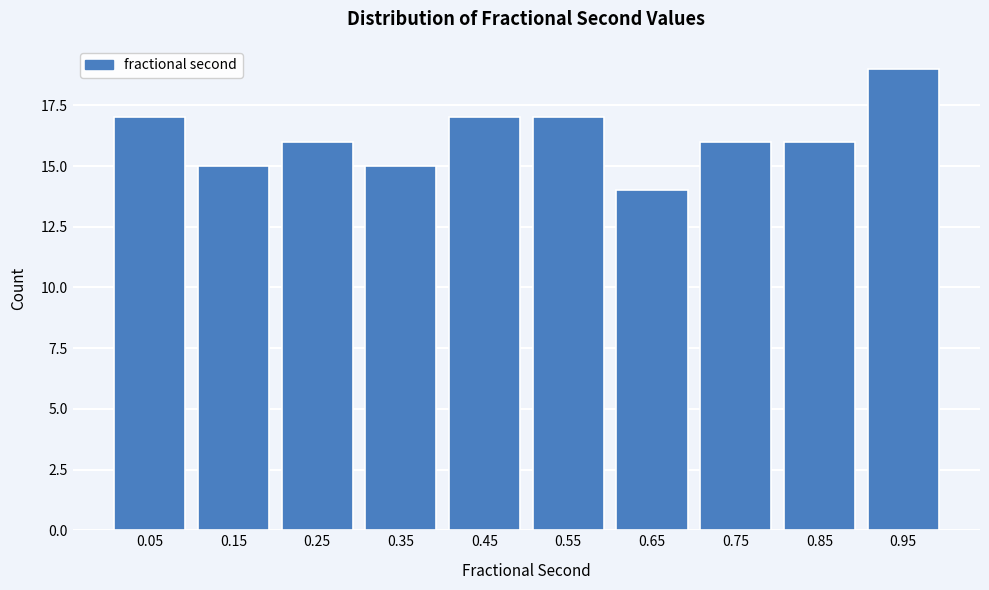

Reading right to left, list all the values displayed in this chart.

0.95=19	0.85=16	0.75=16	0.65=14	0.55=17	0.45=17	0.35=15	0.25=16	0.15=15	0.05=17